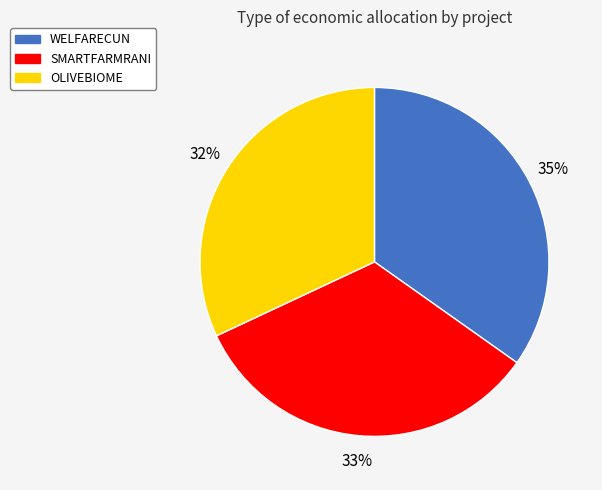

Between OLIVEBIOME and SMARTFARMRANI, which is larger?

SMARTFARMRANI